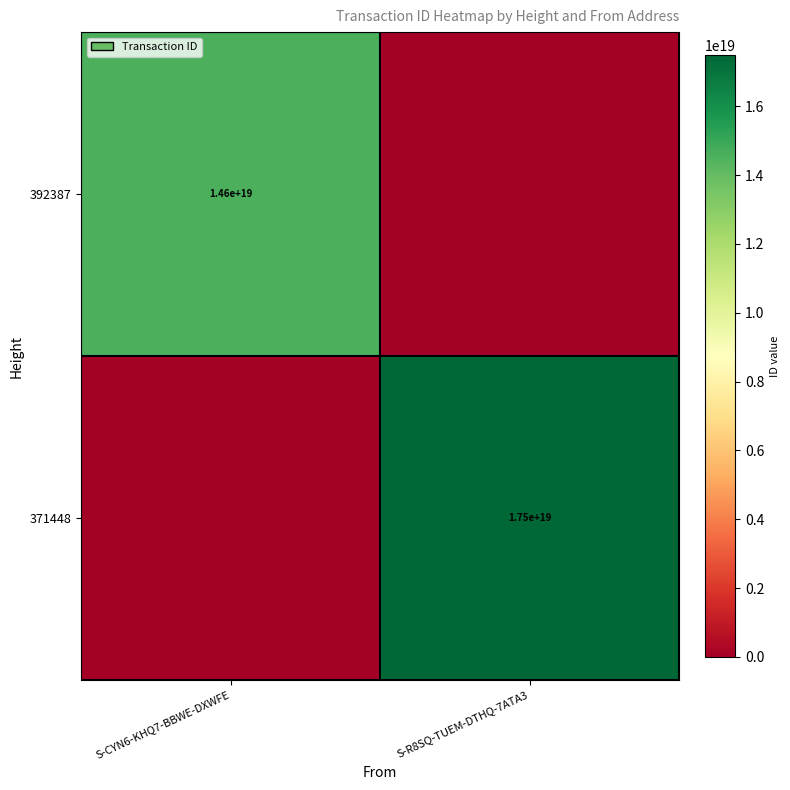

The 392387 series shows 9116544314405774336 at S-CYN6-KHQ7-BBWE-DXWFE. True or false?

False